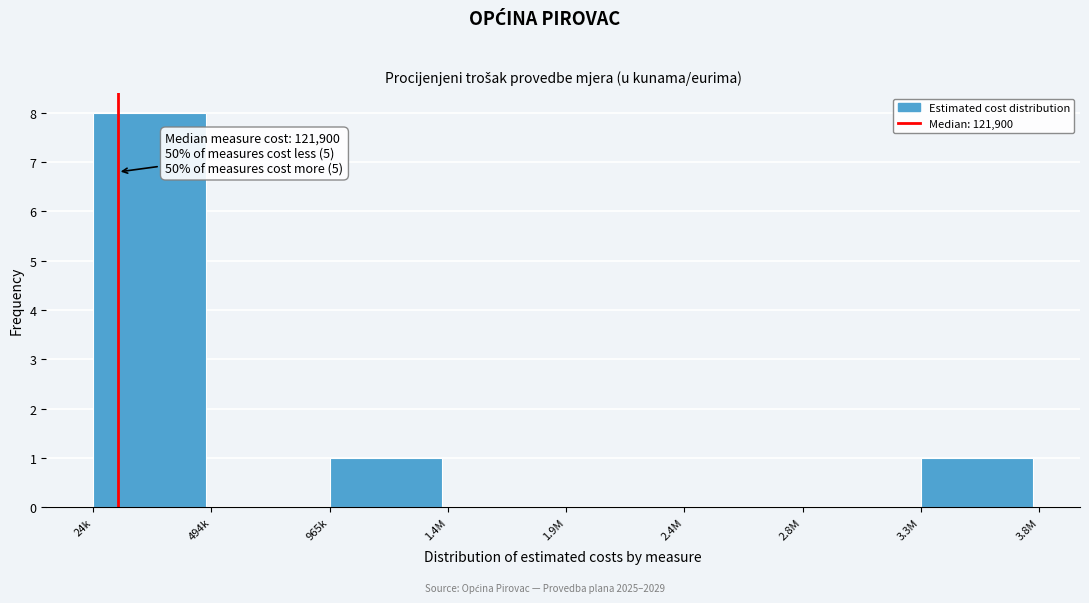

Reading left to right, transcribe all the data shown in this chart.

24k=8	494k=0	965k=1	1.4M=0	1.9M=0	2.4M=0	2.8M=0	3.3M=1